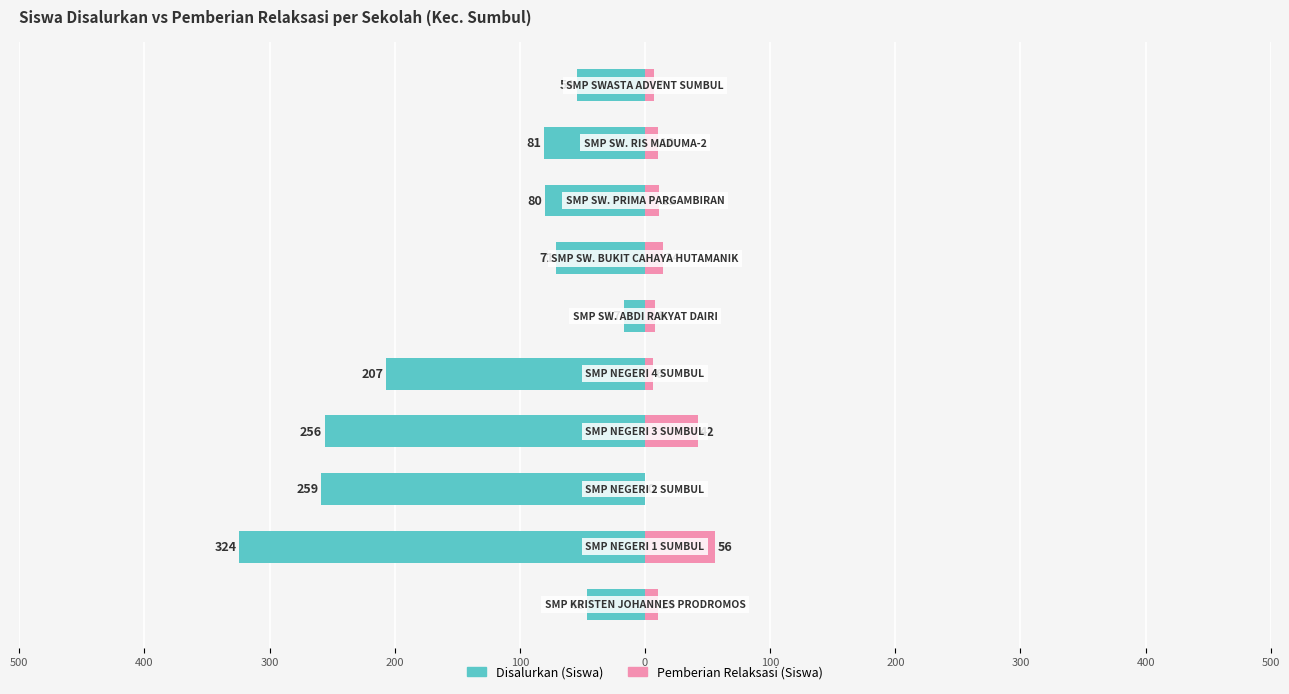

Which series has the widest spread of values?

Disalurkan (Siswa)